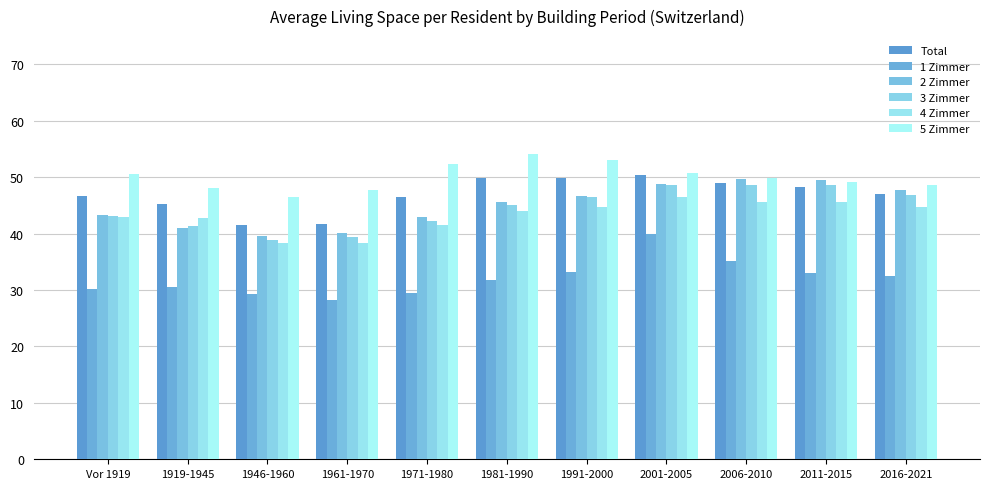

True or false: 3 Zimmer has a value of 46.4 at 1991-2000.

True